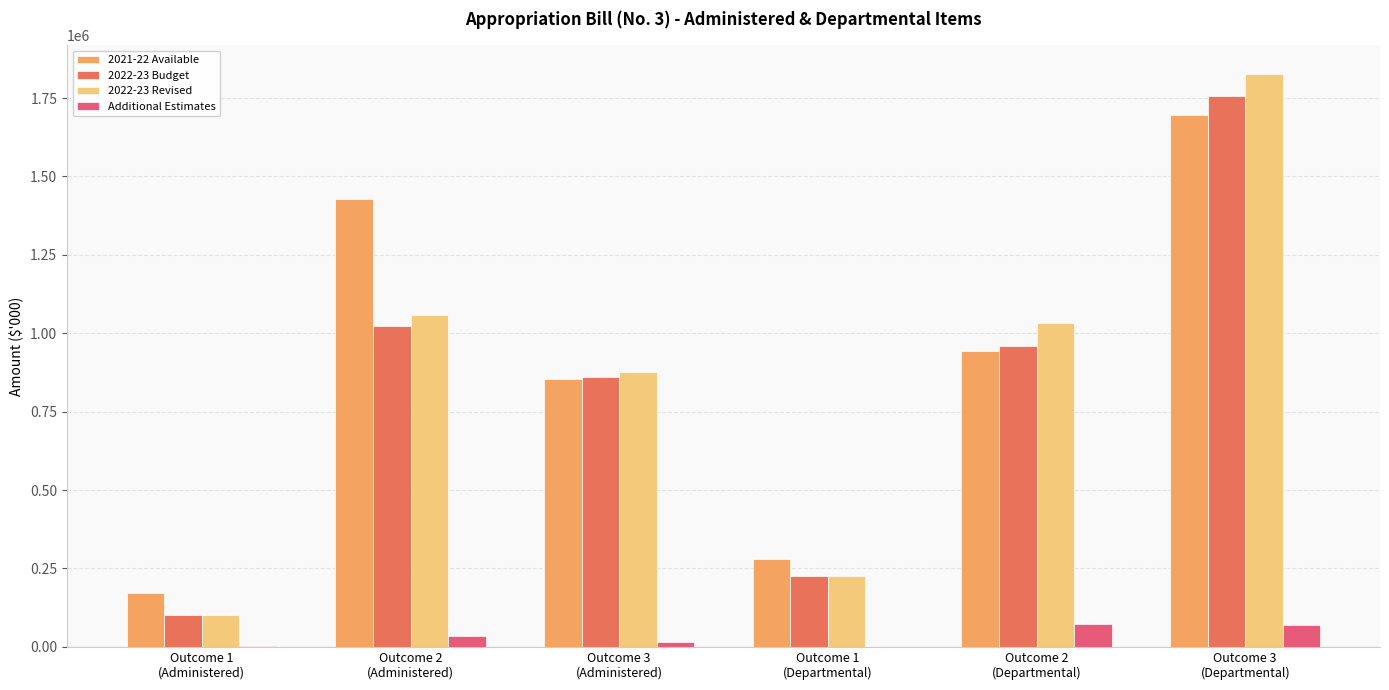

How many series are shown in this chart?

4